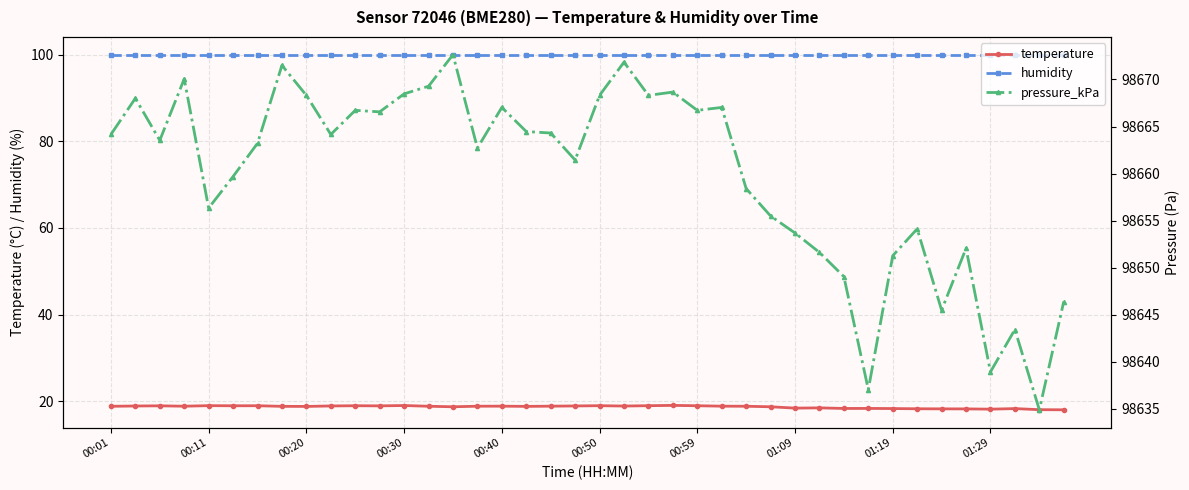

True or false: temperature has a value of 5.5 at 00:50.

False